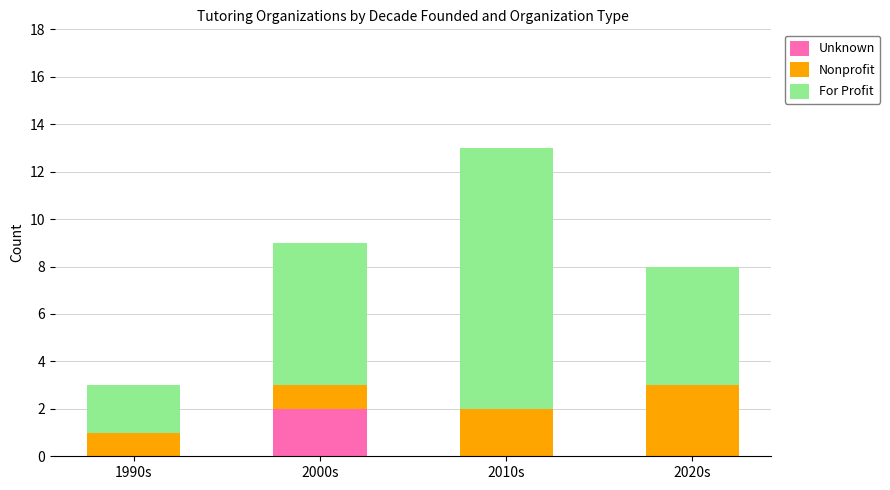

At which category is the sum across all series the highest?

2010s